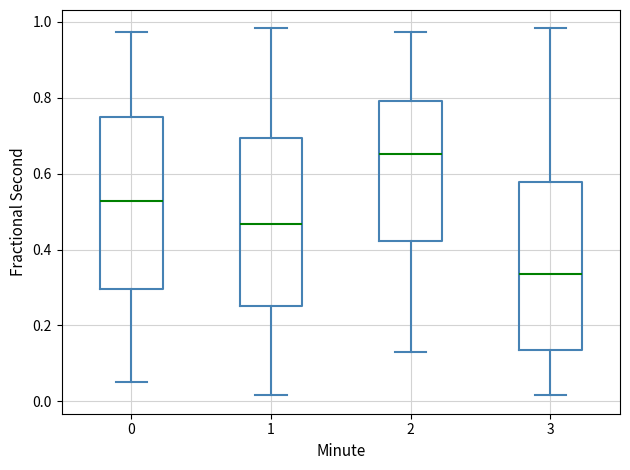

Which box has the highest median line?

2